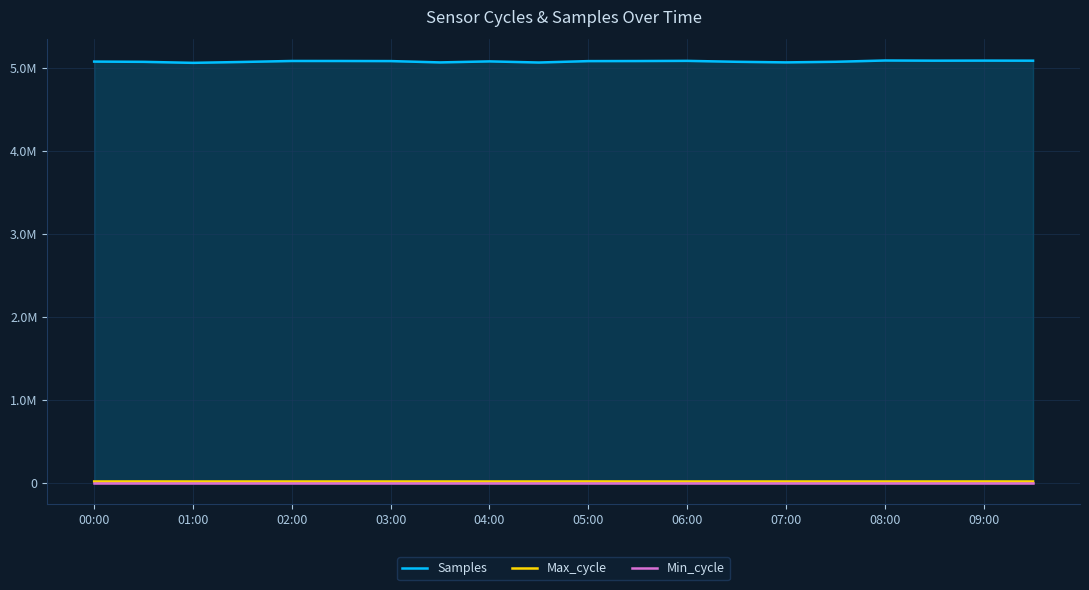

What is the minimum value shown in the chart?

28